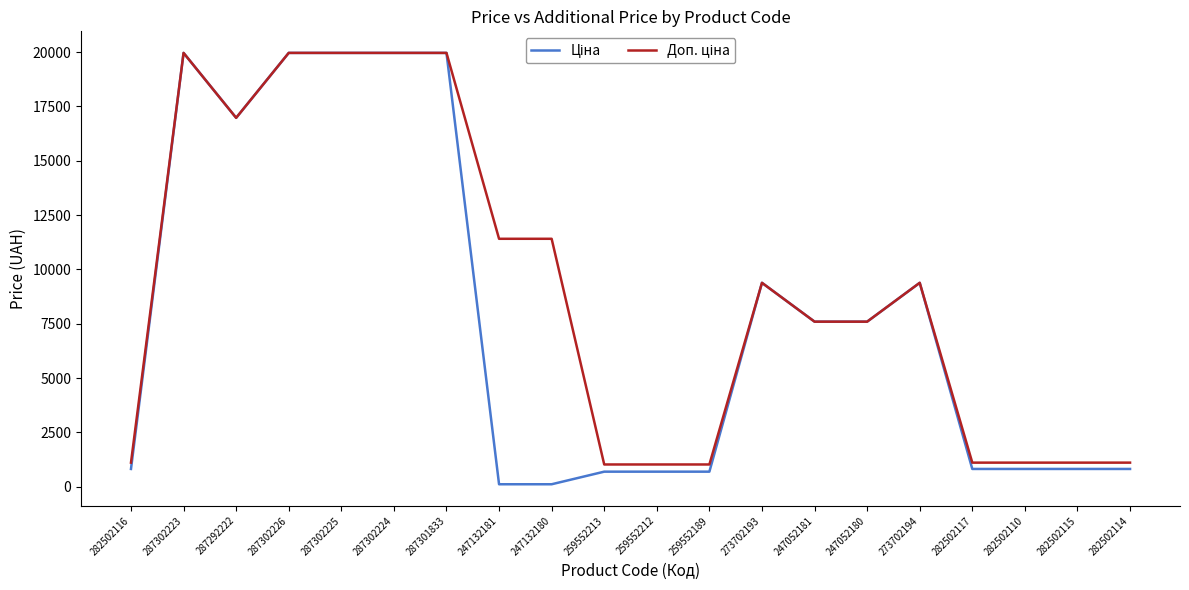

What is the maximum value shown in the chart?

19964.2